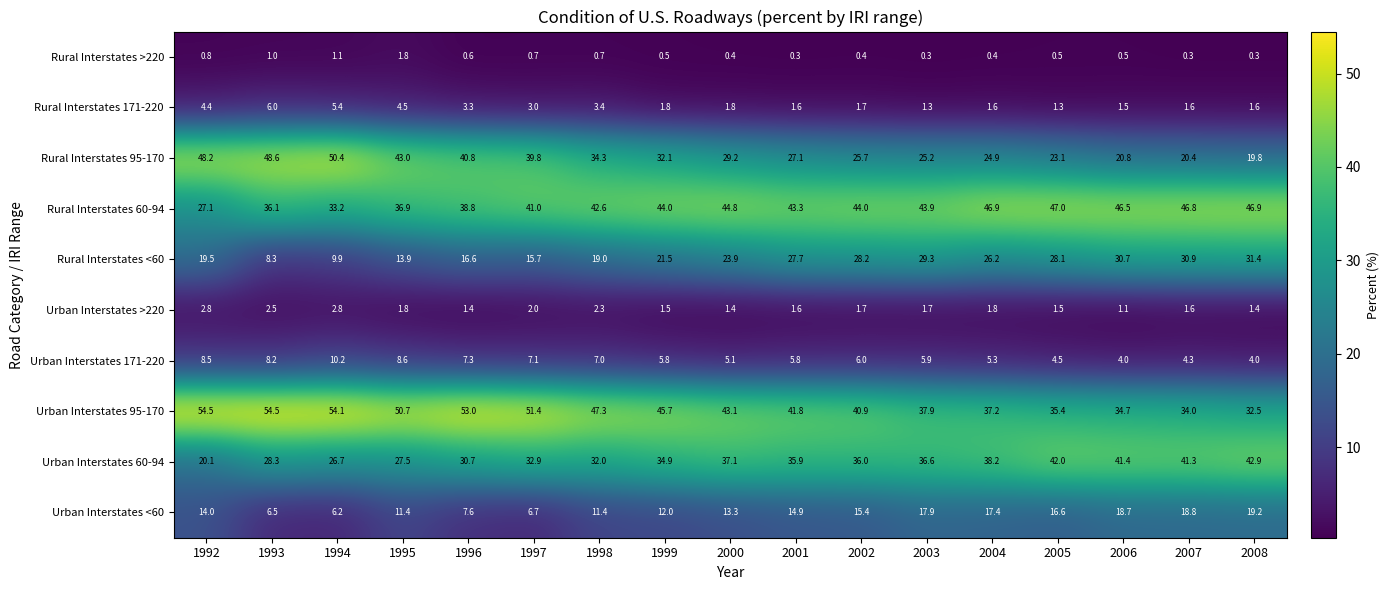

Which series has the widest spread of values?

Rural Interstates 95-170